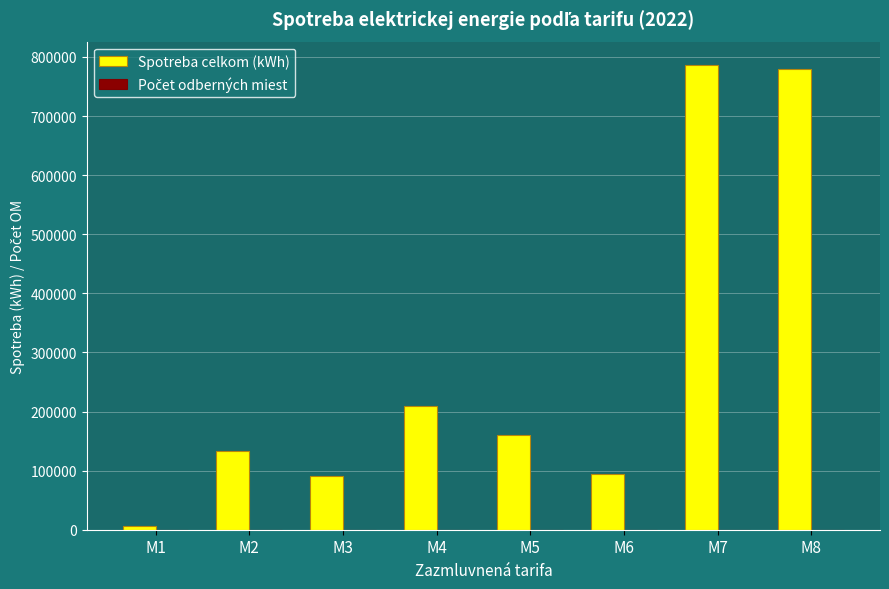

Where is Spotreba celkom (kWh) nearest to the value 396471?

M4